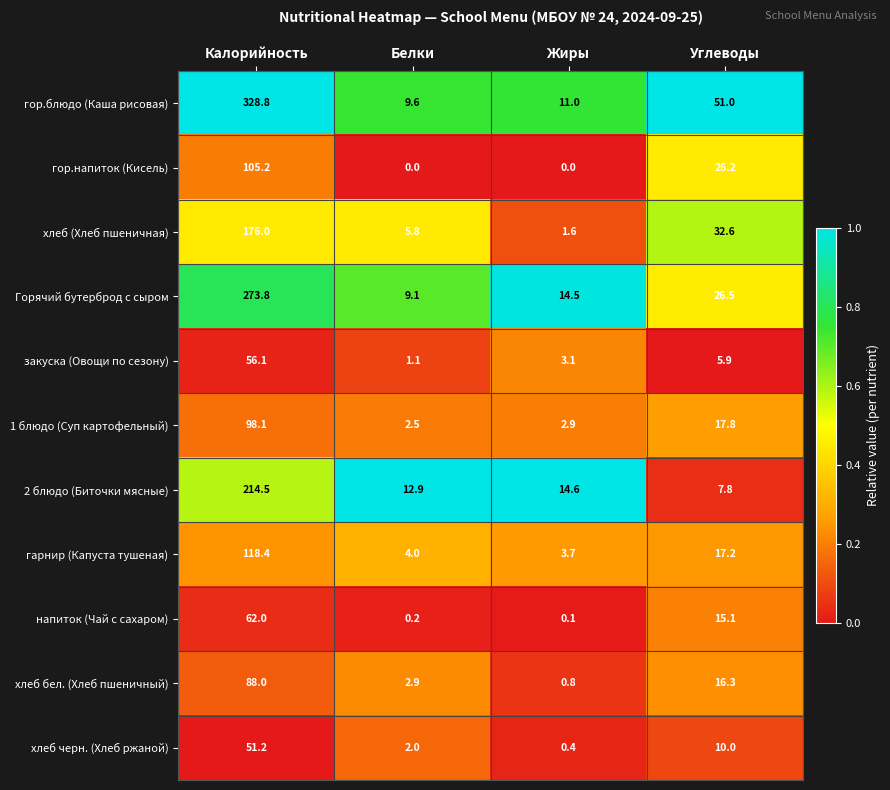

What is the difference between the highest and lowest values at Углеводы?

45.1